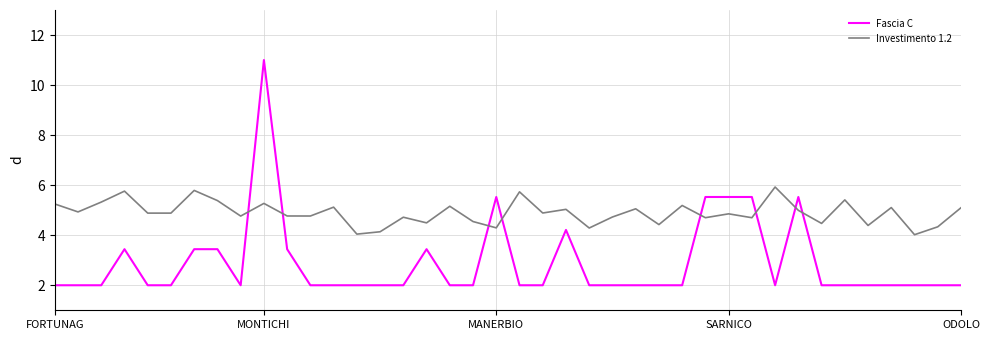

True or false: Investimento 1.2 and Fascia C intersect in this chart.

True